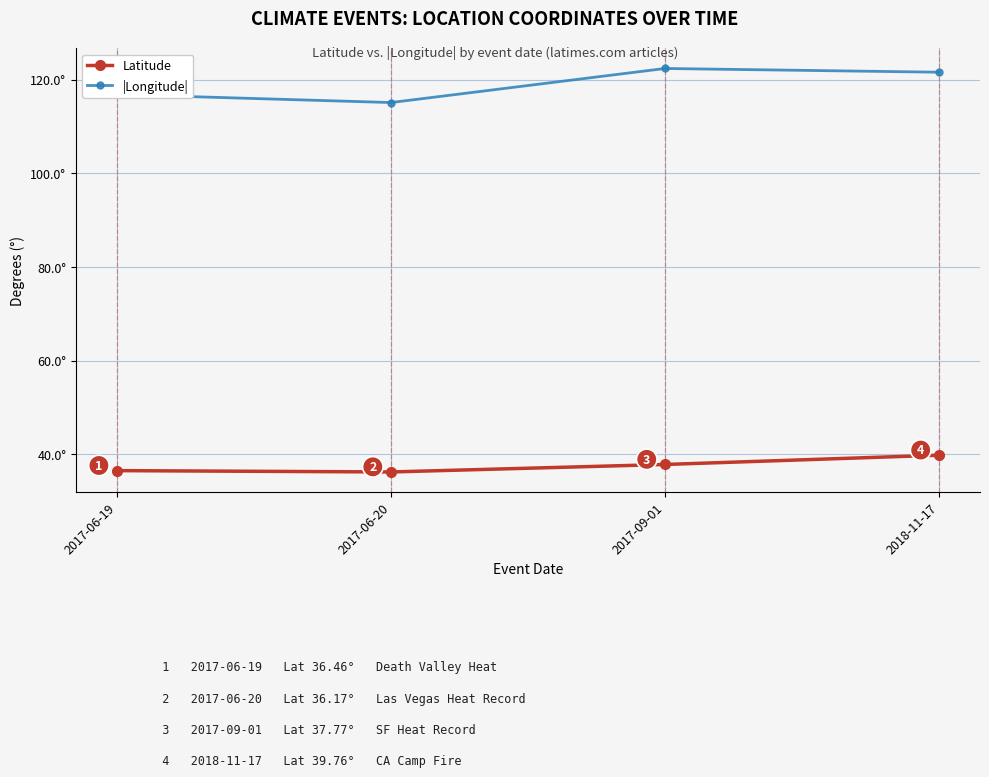

List the series in order of their peak value, lowest first.

Latitude, |Longitude|